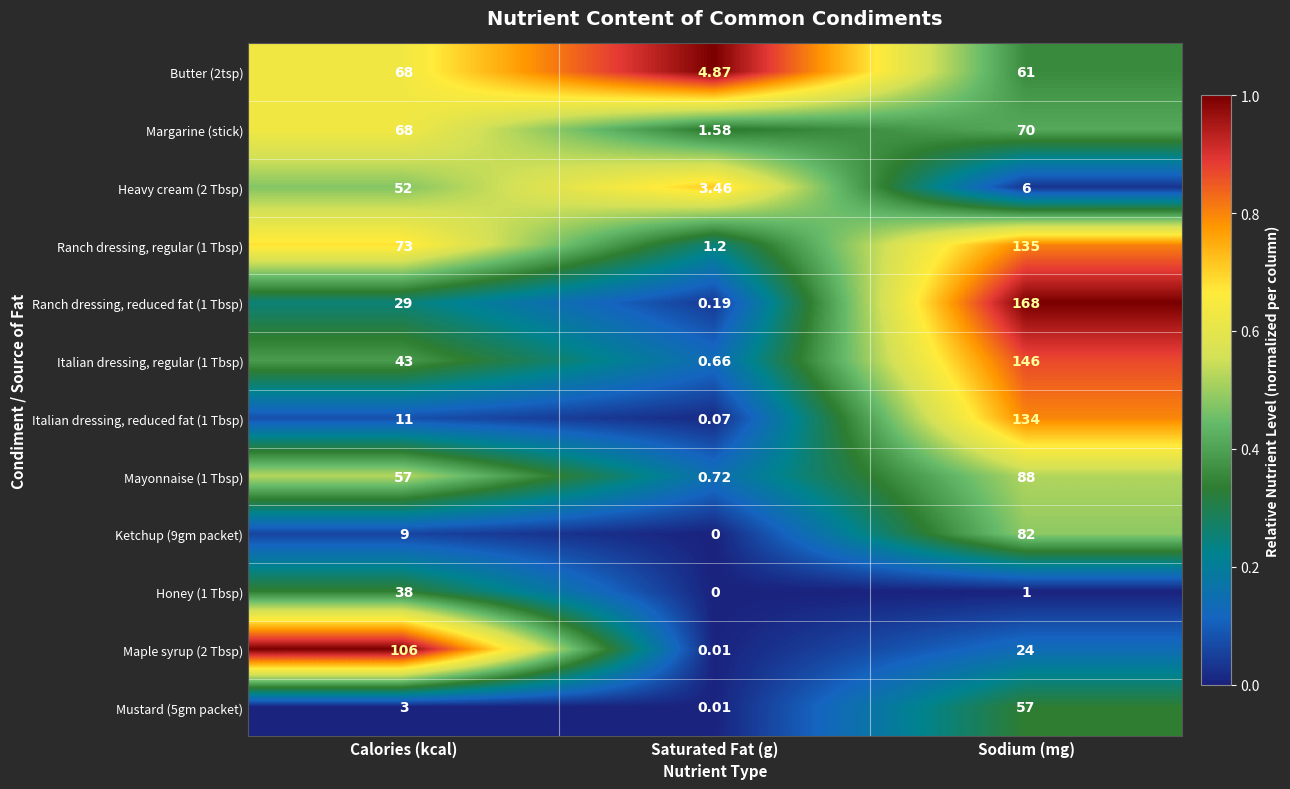

Which label corresponds to the largest value in the chart?

Sodium (mg)